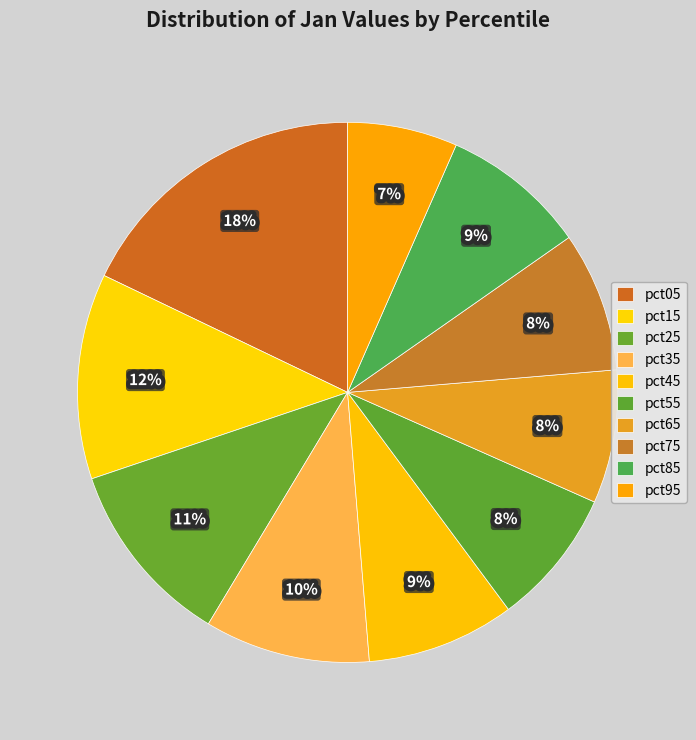

How many slices are in this pie chart?

10